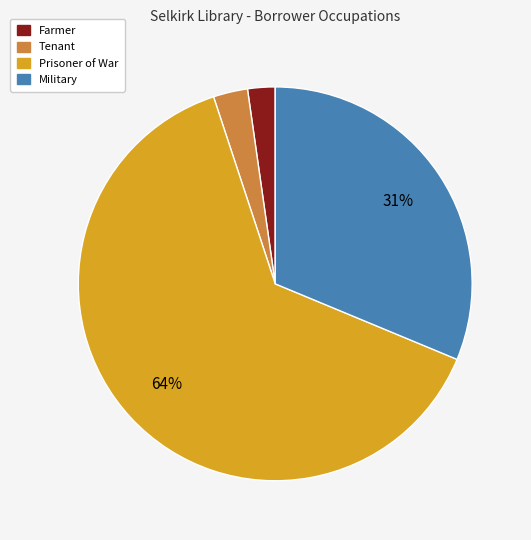

To the nearest percent, what is the average slice percentage?

25%